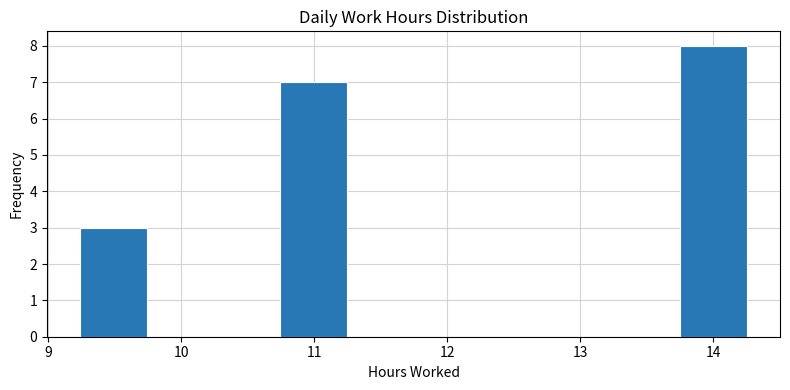

Reading left to right, list every bar in this chart as the range it spans on the x-axis followed by its height. Neither the bar edges nor the heights are printed on the chart, so give them approximately, as read against the axes.

9.2 to 9.7: 3
9.7 to 10.2: 0
10.2 to 10.7: 0
10.7 to 11.2: 7
11.2 to 11.7: 0
11.7 to 12.2: 0
12.2 to 12.7: 0
12.7 to 13.2: 0
13.2 to 13.7: 0
13.7 to 14.3: 8